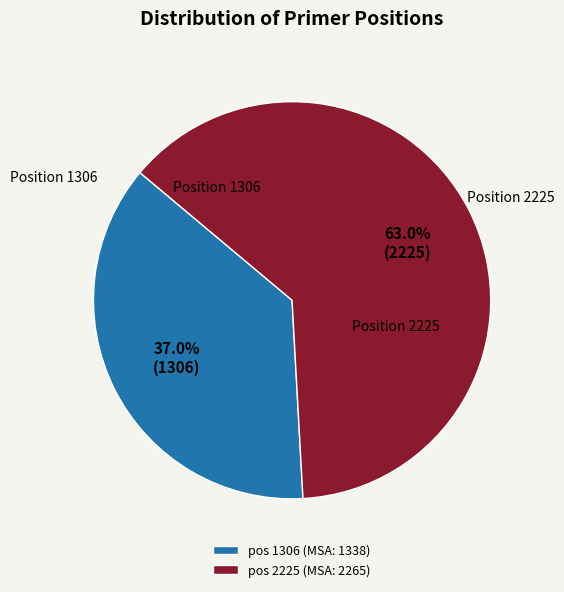

What is the ratio of the value at pos 1306 (MSA: 1338) to the value at pos 2225 (MSA: 2265)?

0.6